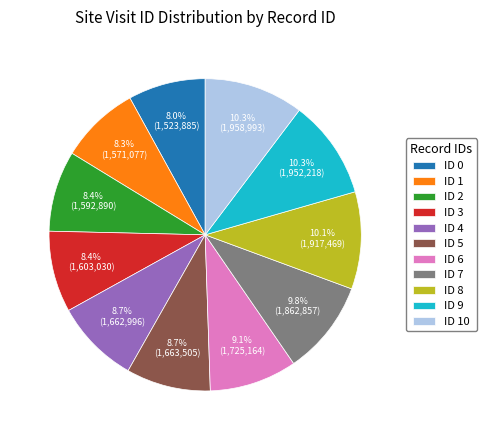

What percentage is the ID 4 slice, to the nearest percent?

9%